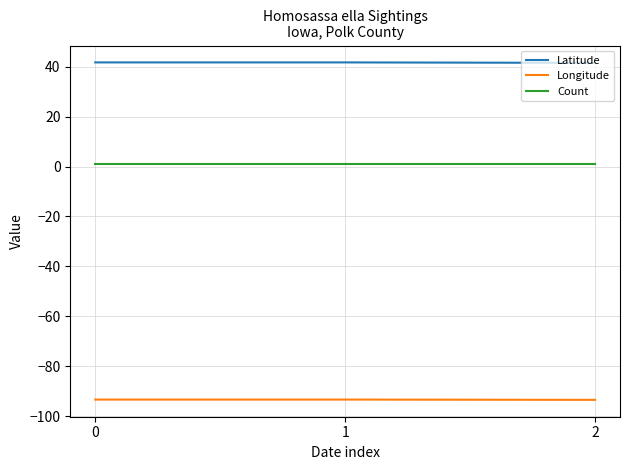

The Latitude series shows 41.5 at 2. True or false?

True